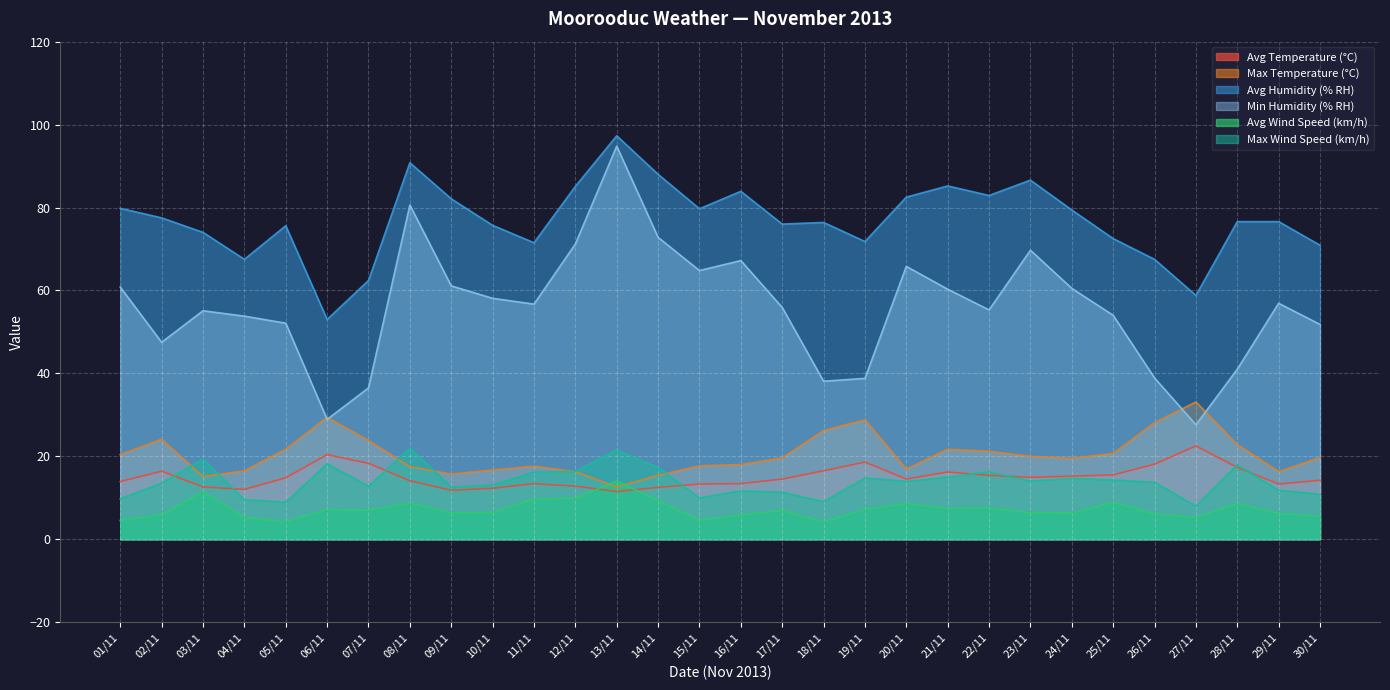

True or false: Avg Humidity (% RH) and Max Temperature (°C) intersect in this chart.

False